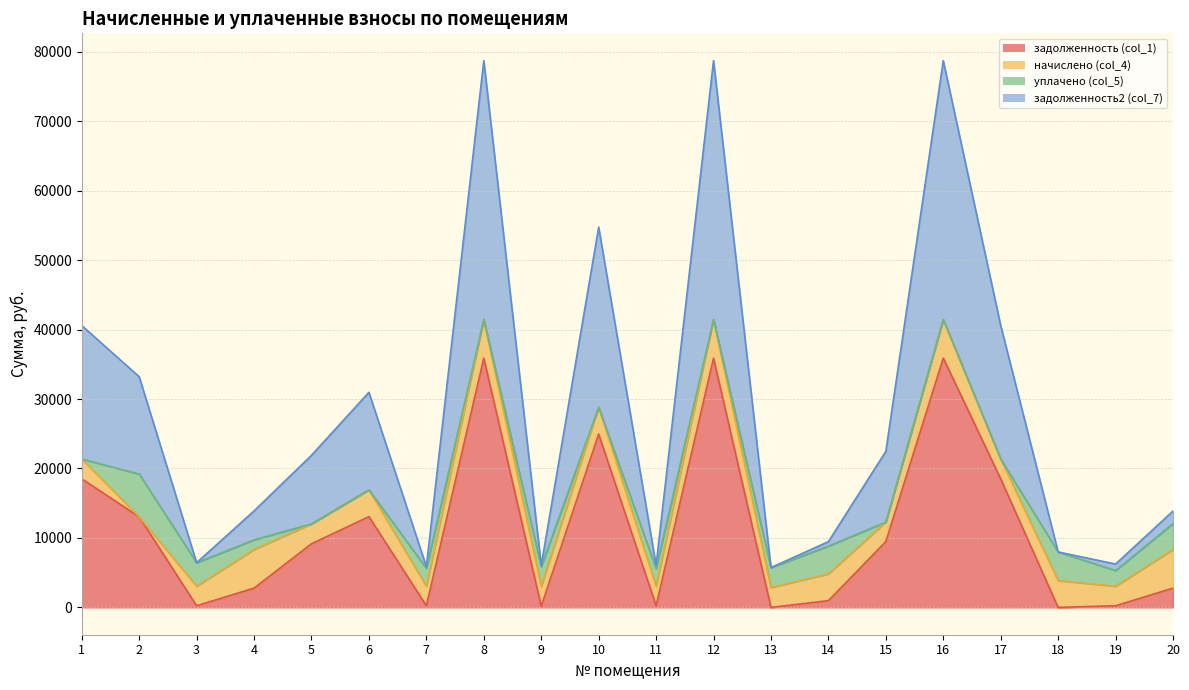

True or false: задолженность (col_1) and задолженность2 (col_7) intersect in this chart.

False